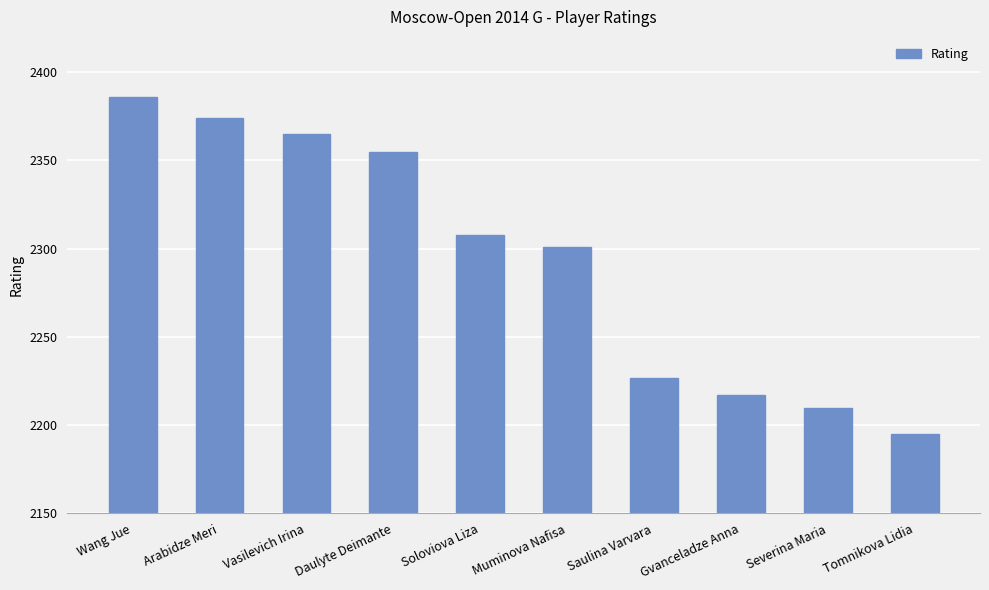

Read the value at Tomnikova Lidia.

2195